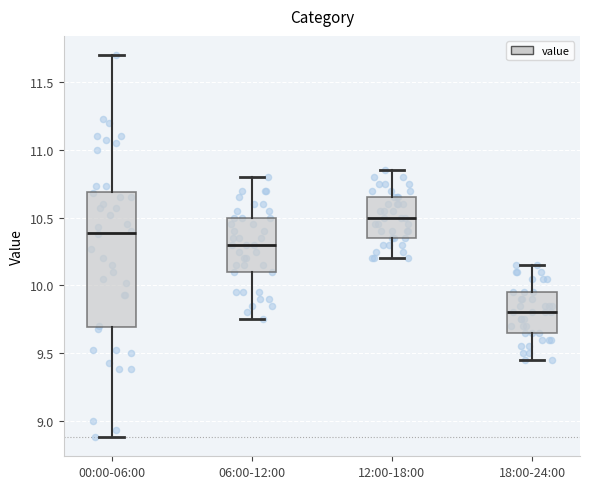

Which box is the tallest, from its lower edge to its upper edge?

00:00-06:00